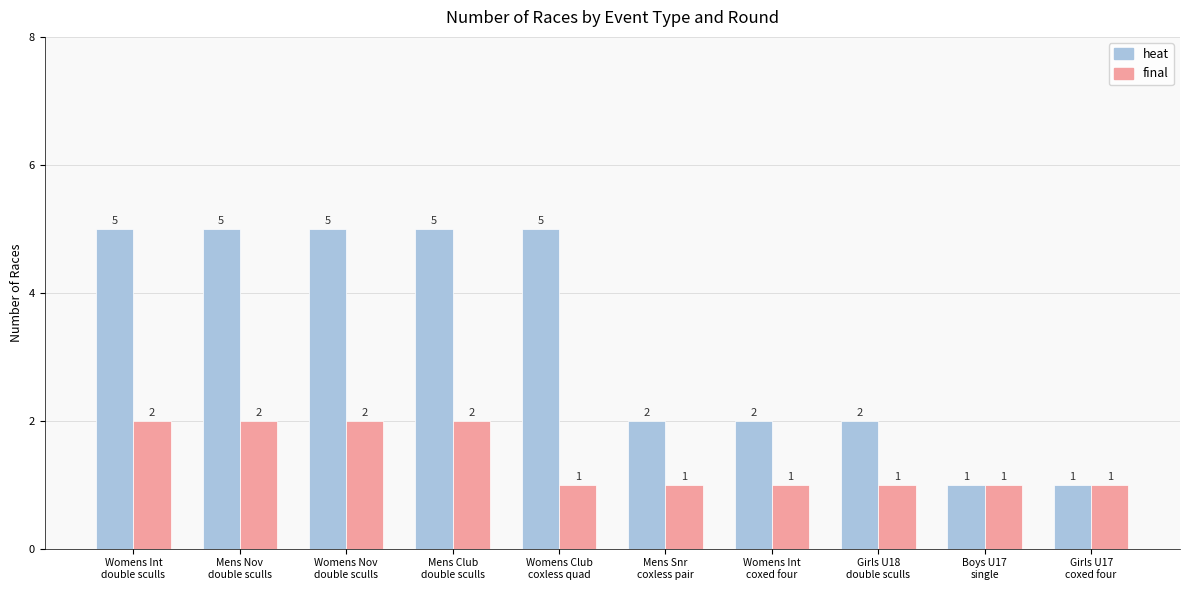

What is the average value of the heat series?

3